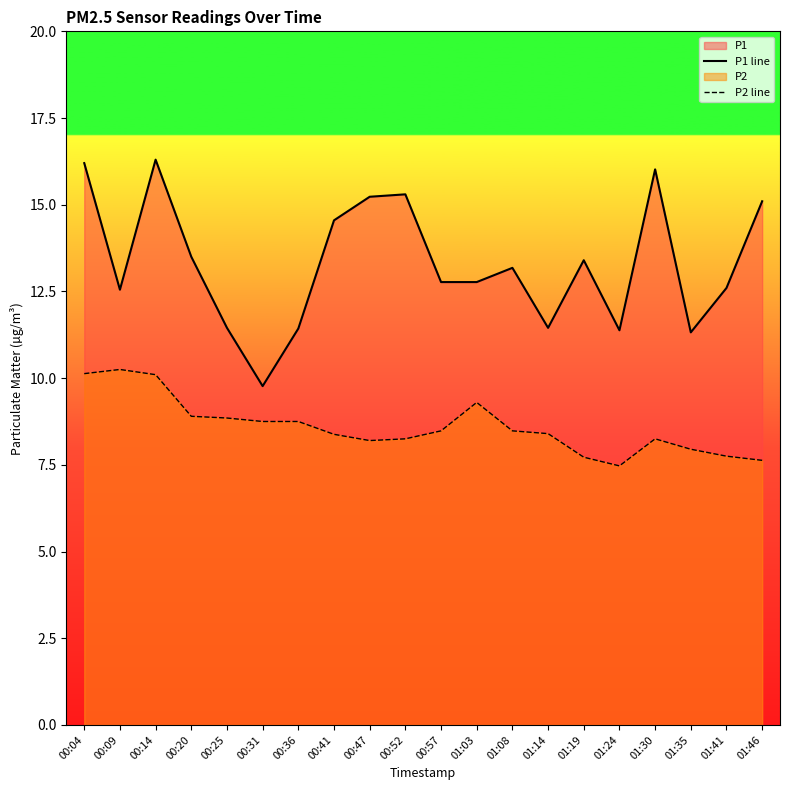

Is the value of P2 line at 00:36 greater than the value of P1 line at 01:46?

No